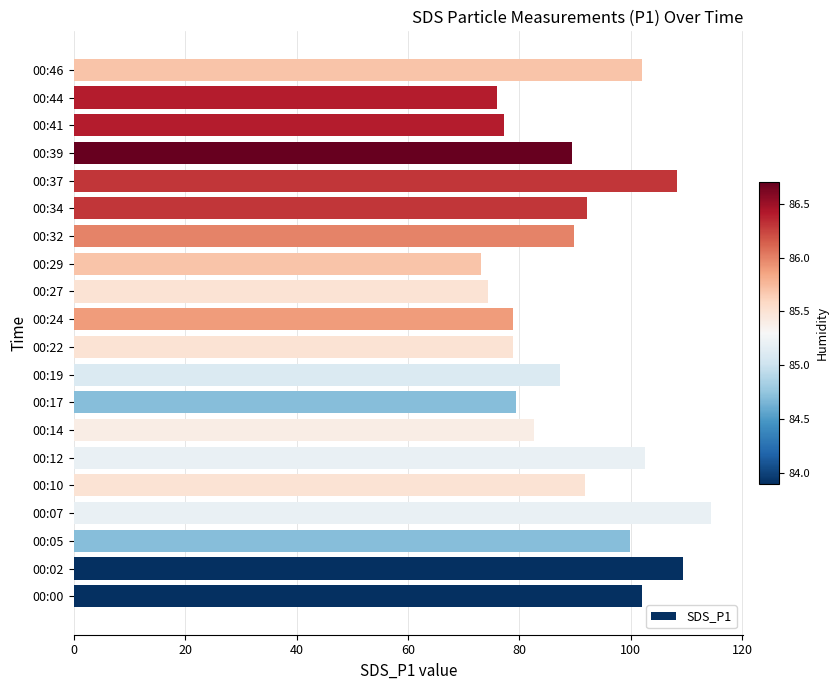

Is it true that the value at 00:02 is 194.6?

False